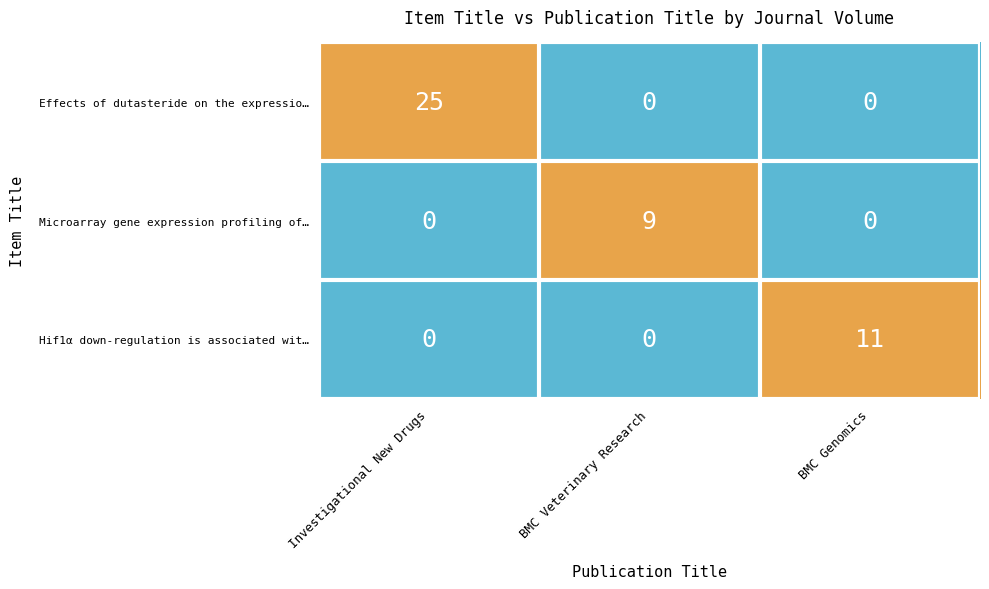

Reading right to left, what are all the values shown in this chart?

Effects of dutasteride on the expressio…: BMC Genomics=0	BMC Veterinary Research=0	Investigational New Drugs=25
Microarray gene expression profiling of…: BMC Genomics=0	BMC Veterinary Research=9	Investigational New Drugs=0
Hif1α down-regulation is associated wit…: BMC Genomics=11	BMC Veterinary Research=0	Investigational New Drugs=0